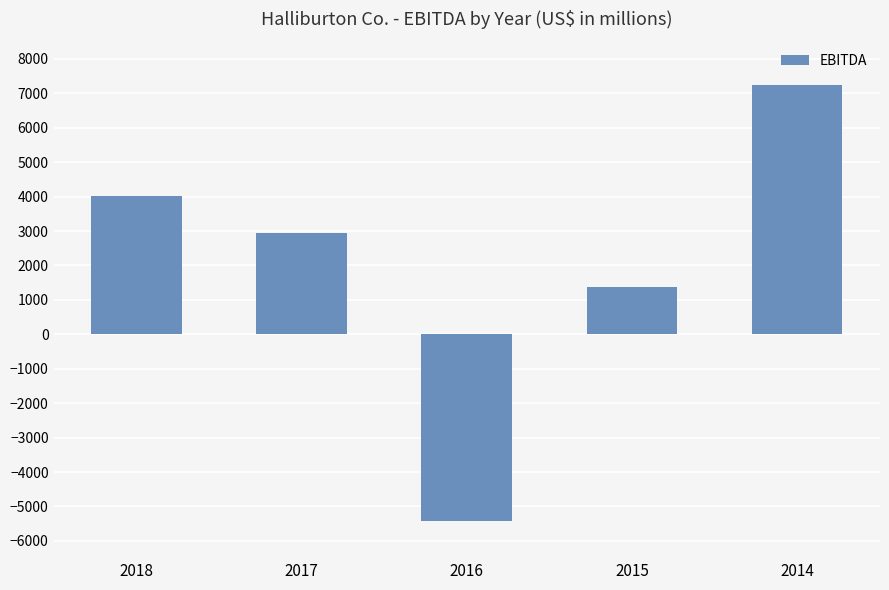

What is the difference between the maximum and minimum values?

12658